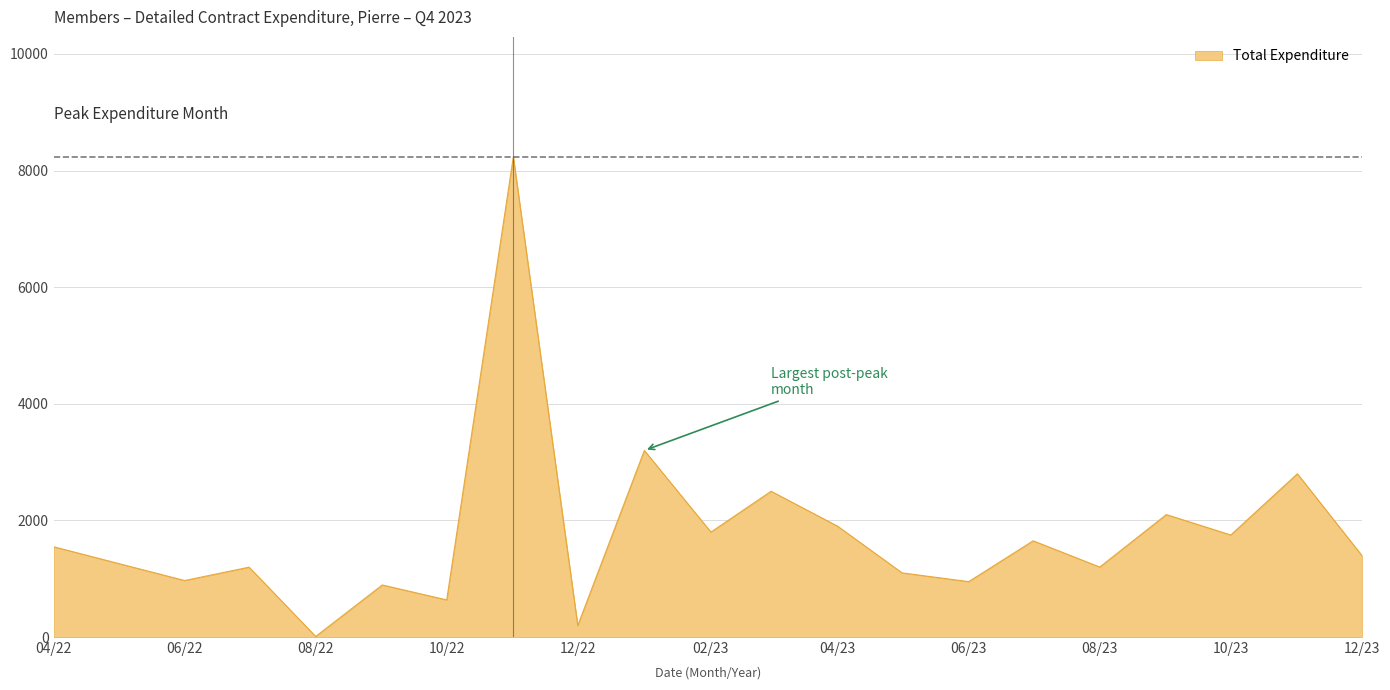

What is the difference between the maximum and minimum values?

8224.4